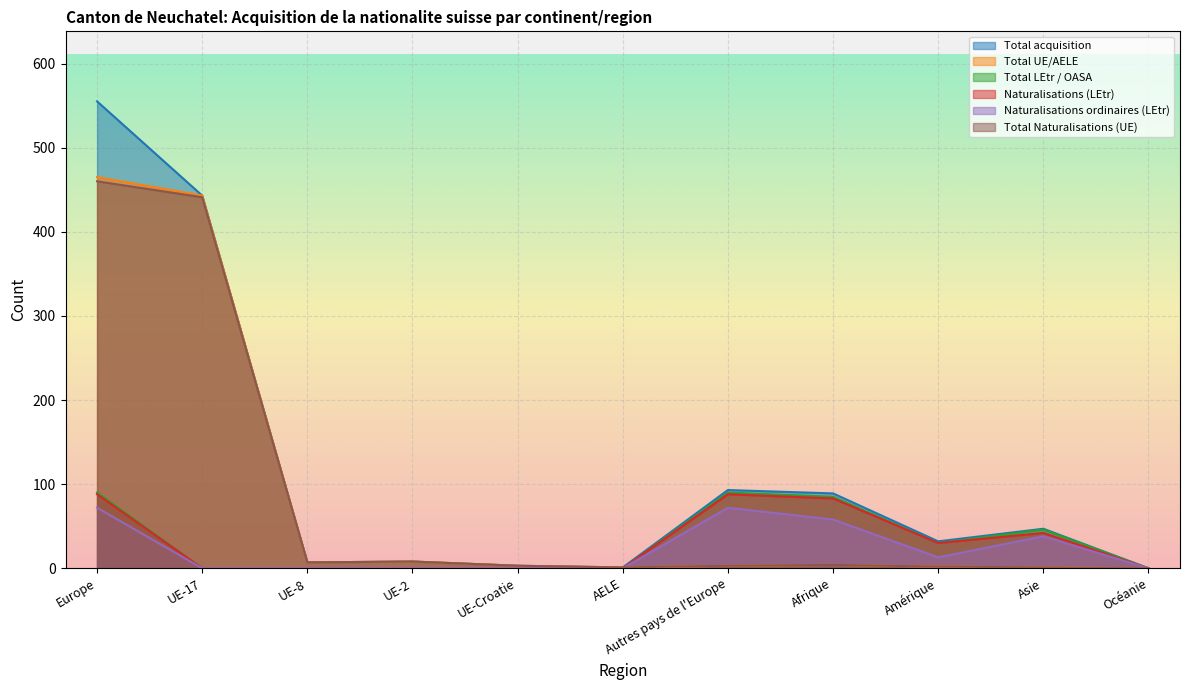

The Total Naturalisations (UE) series shows 3 at Autres pays de l'Europe. True or false?

True